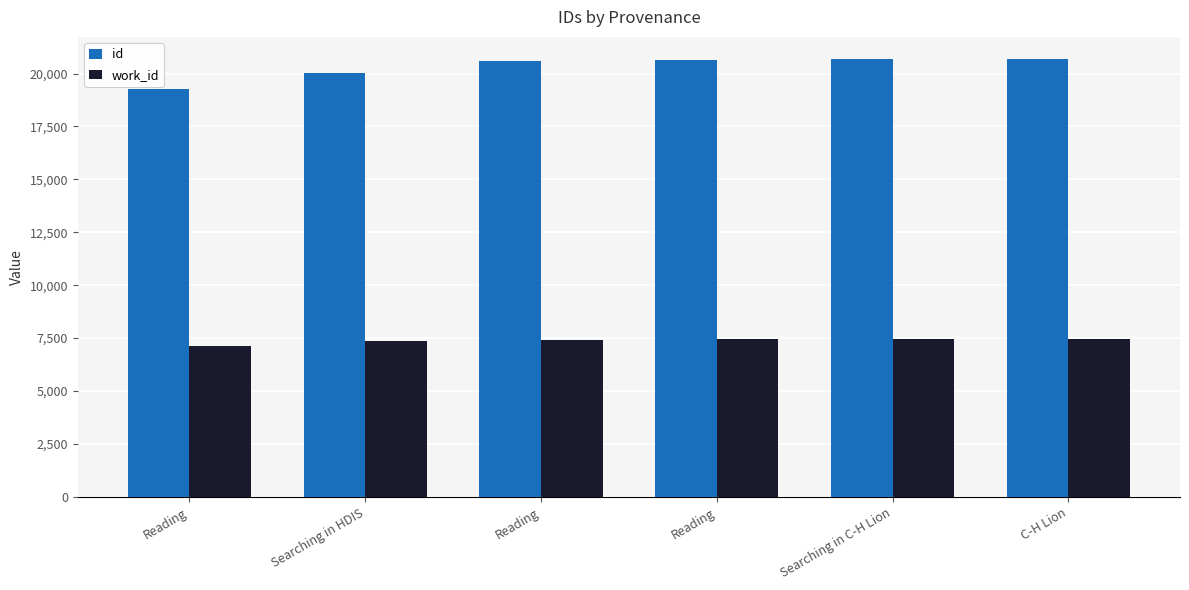

List the labels in order of work_id value, smallest first.

Reading, Searching in HDIS, Reading, Reading, Searching in C-H Lion, C-H Lion